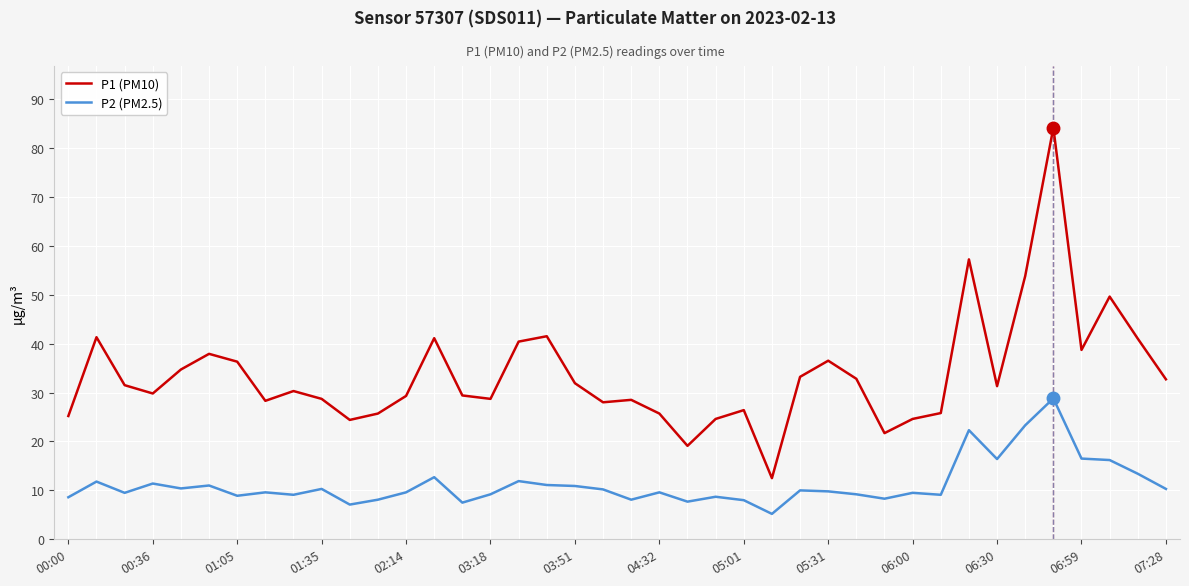

How many values in the P1 (PM10) series are below 31?

20